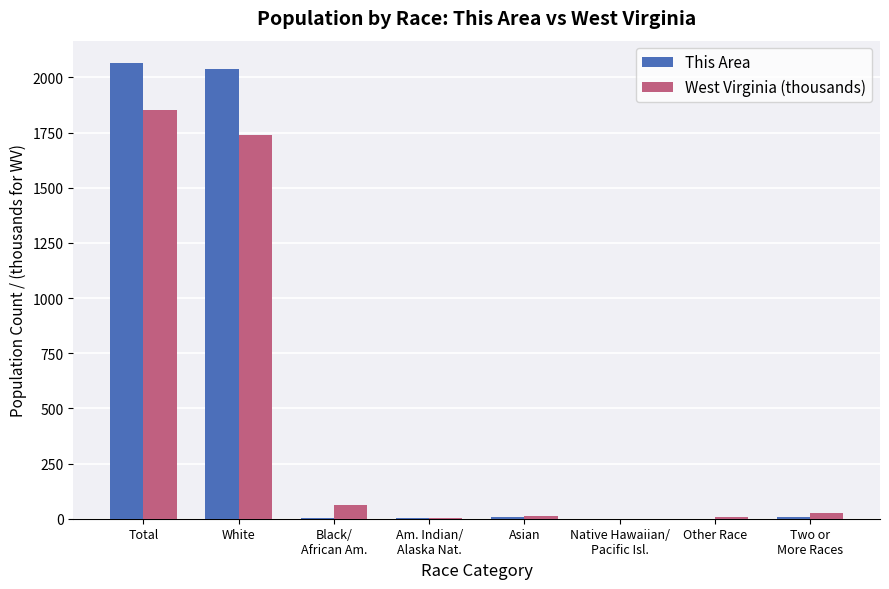

Are the bars grouped side by side (vs. stacked)?

Yes